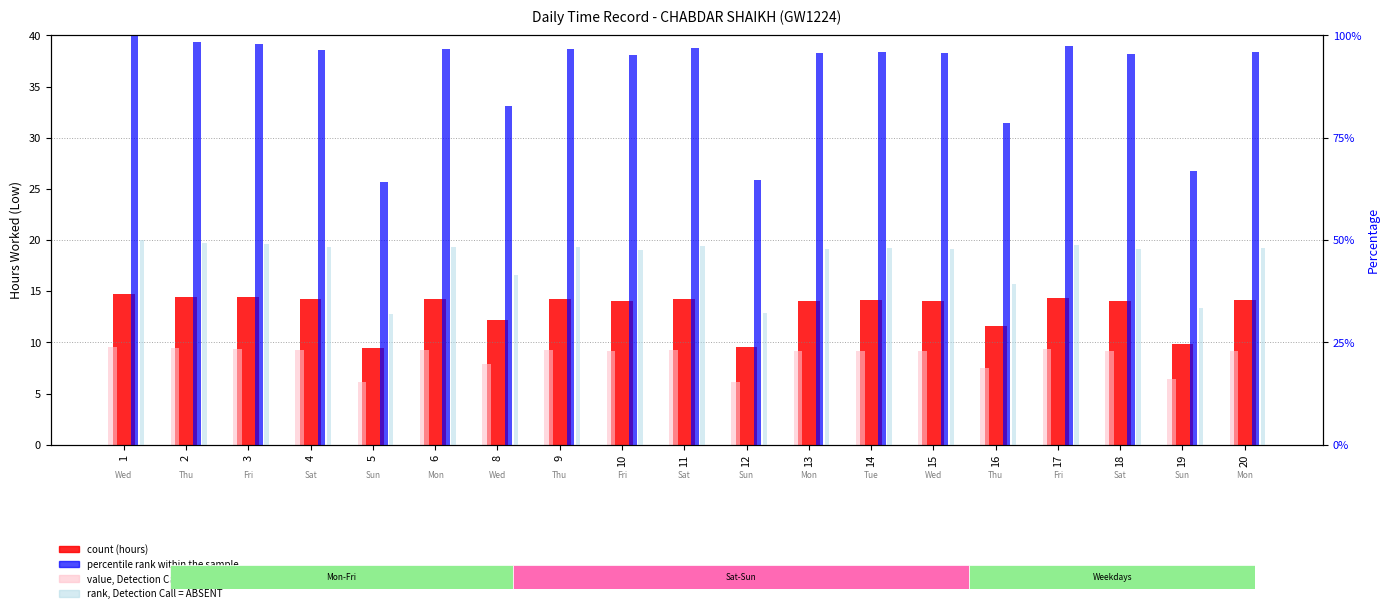

What is the difference between the highest and lowest values at 2?

89.0